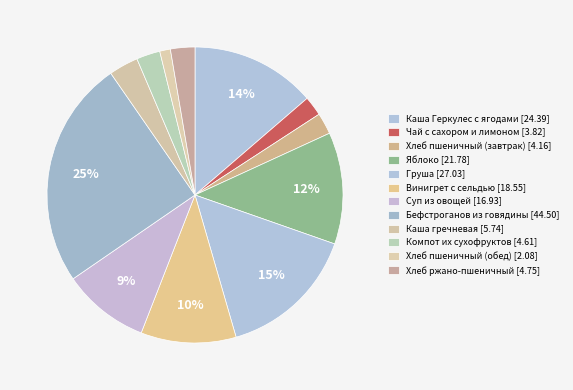

How many segments does this pie chart have?

12